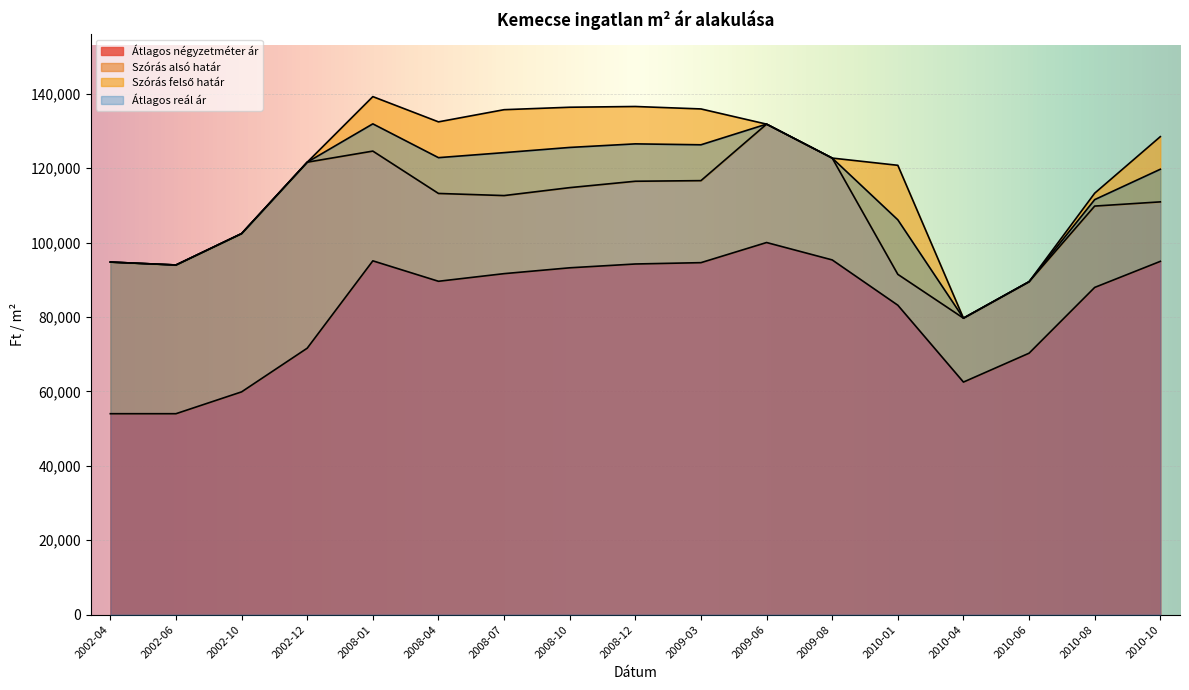

What is the label of the 7th point from the right?

2009-06